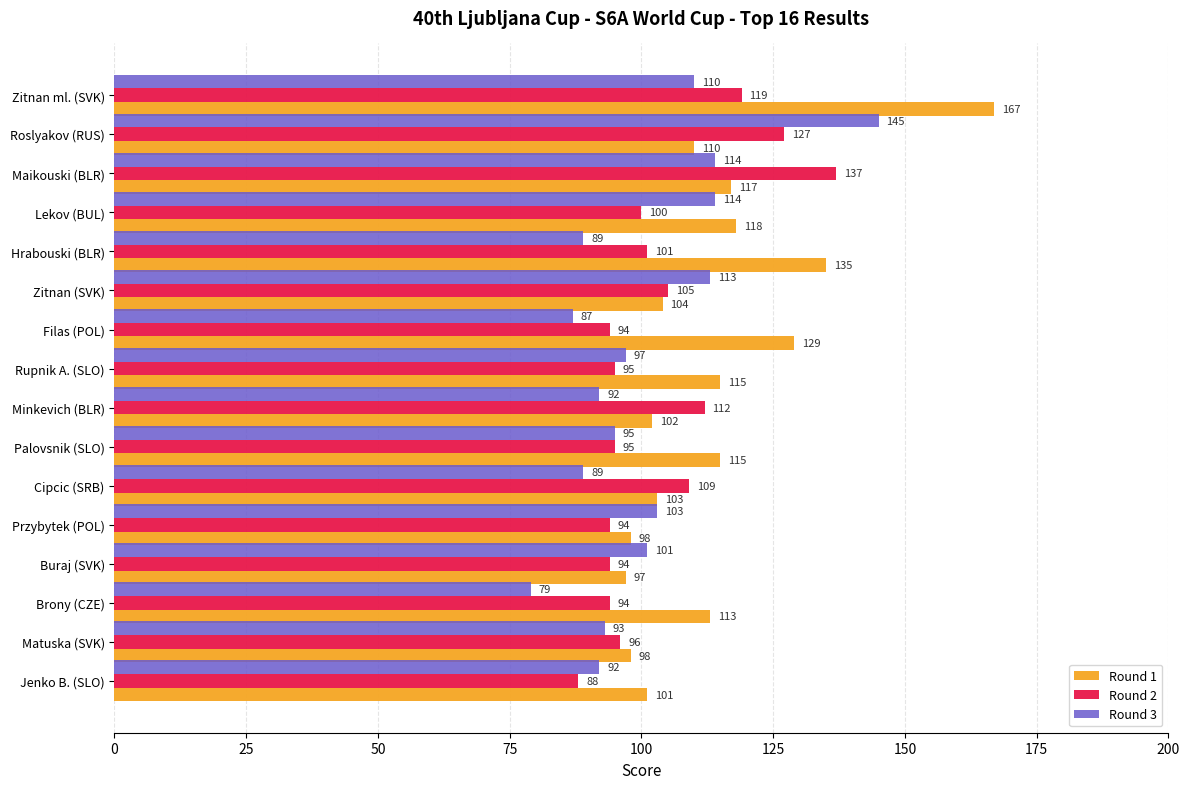

Which series changed the most between Roslyakov (RUS) and Matuska (SVK)?

Round 3